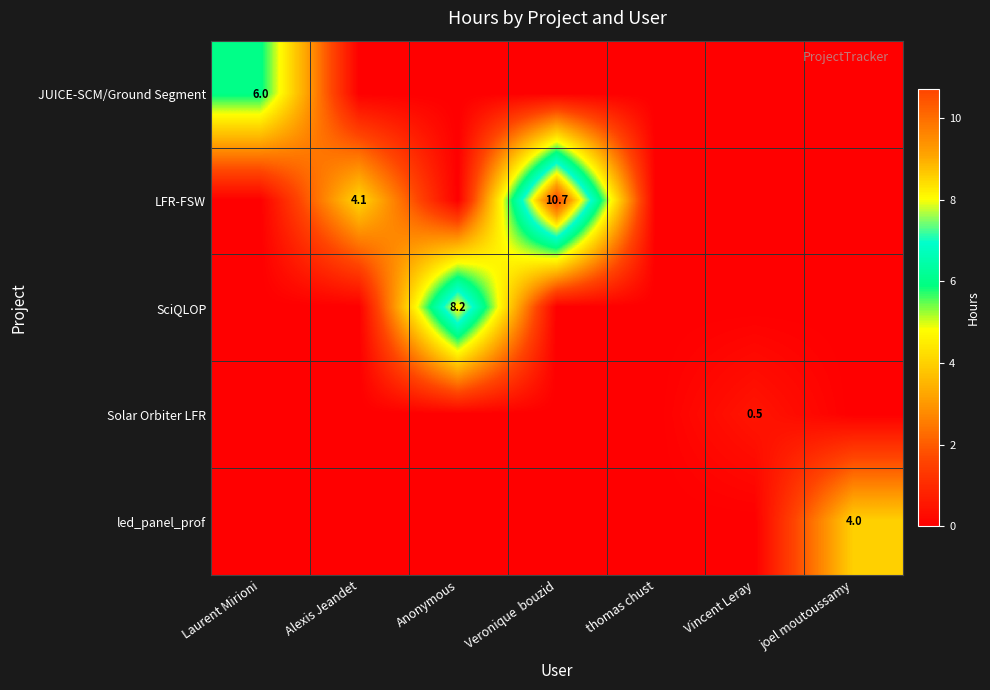

The LFR-FSW series shows 6.1 at Veronique  bouzid. True or false?

False